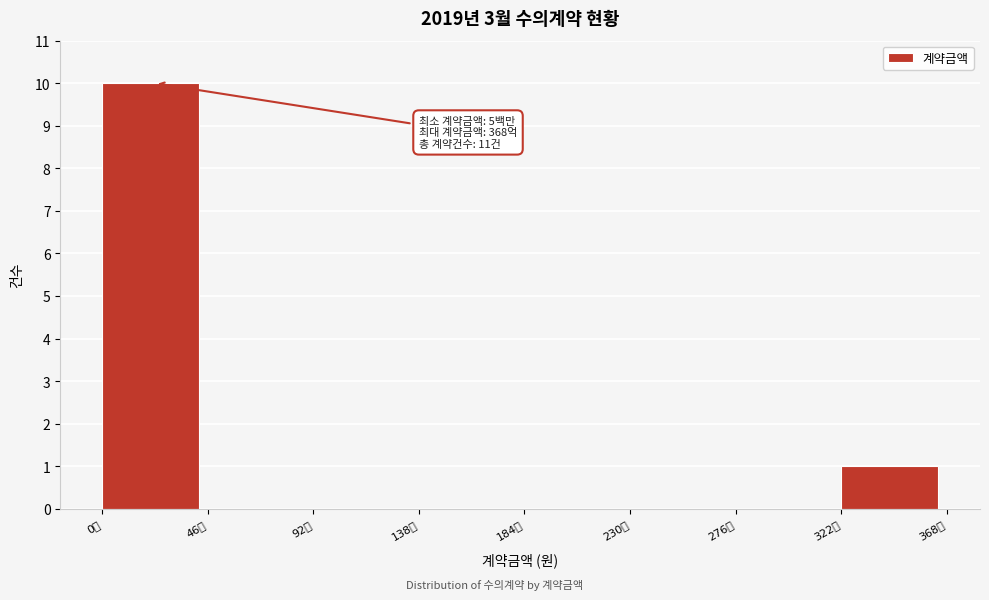

Reading left to right, what are all the values shown in this chart?

0만=10	46억=0	92억=0	138억=0	184억=0	230억=0	276억=0	322억=1